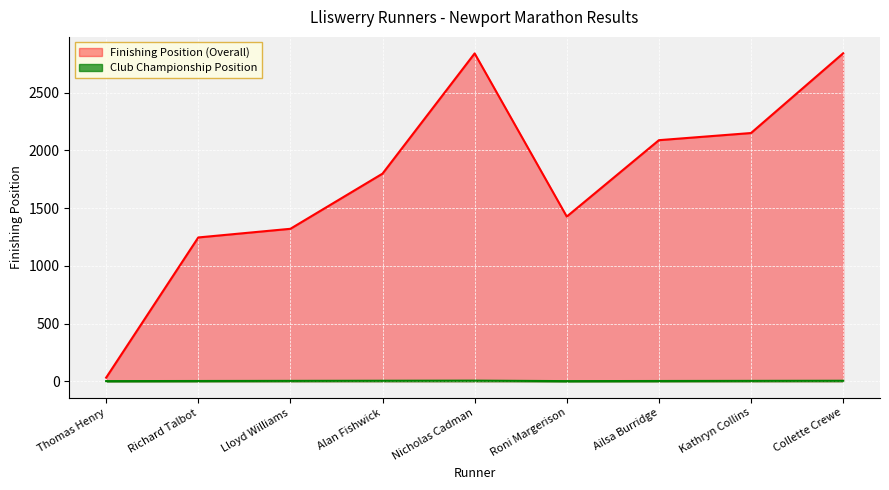

What is the difference between the maximum and minimum values in the Club Championship Position series?

4